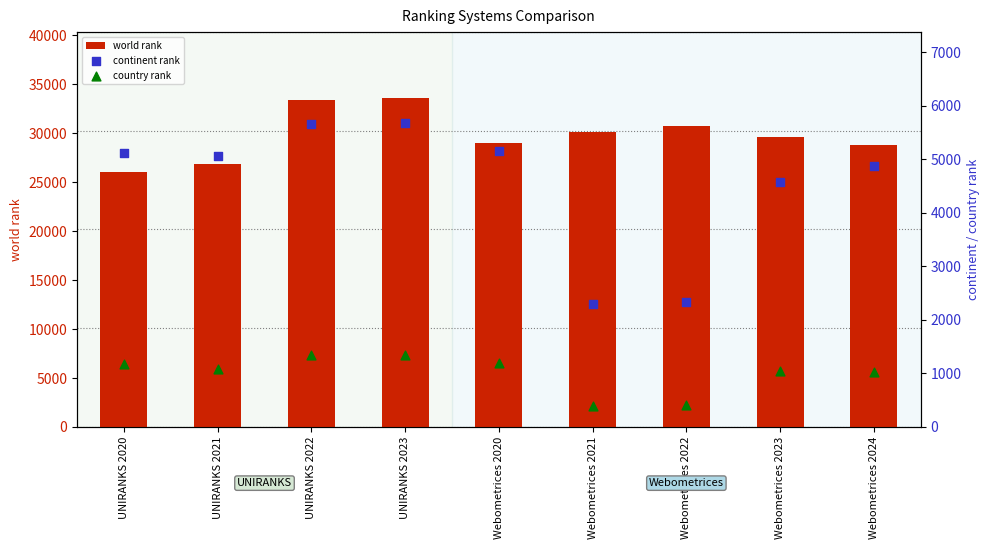

Which series reaches the maximum Y coordinate?

world rank